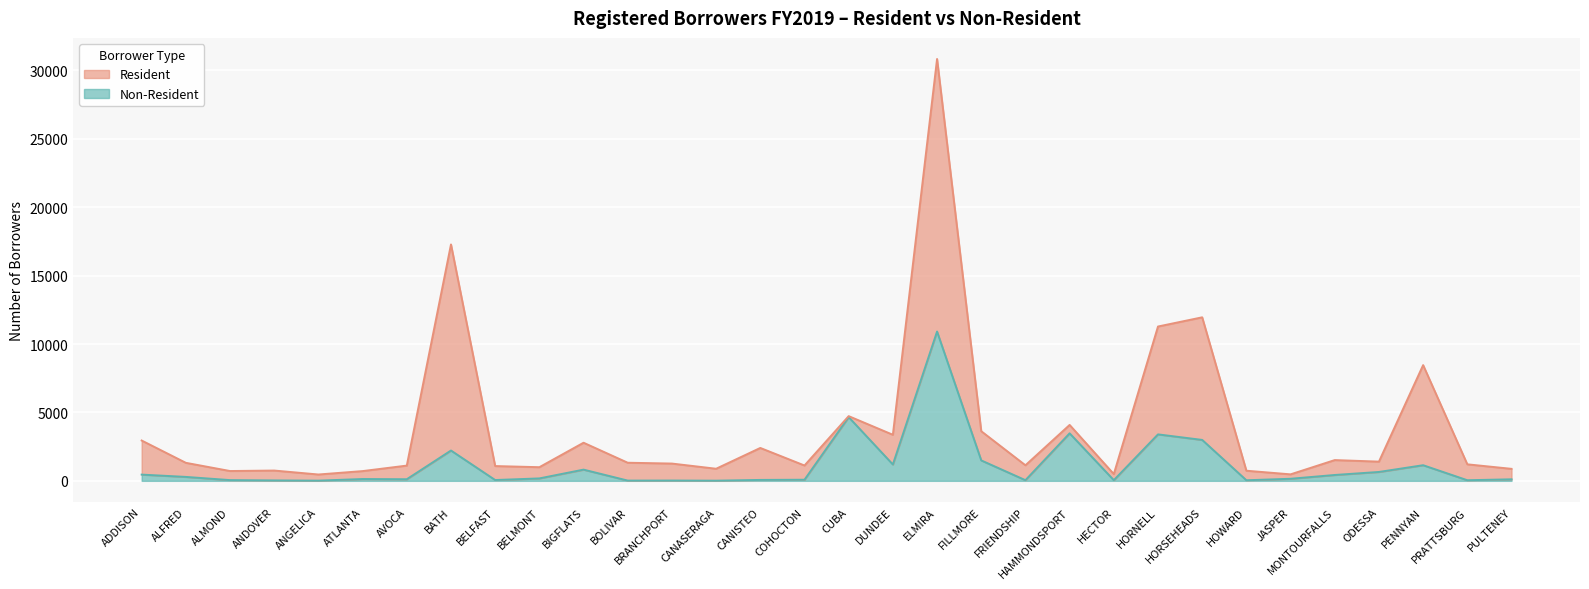

What is the label of the 23rd point from the right?

BELMONT